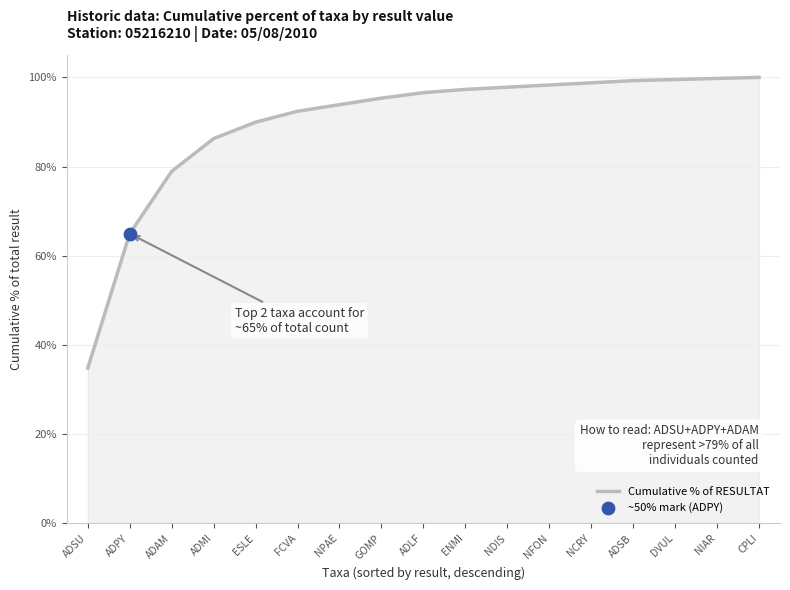

What is the change in value from ADMI to GOMP?

+9.1